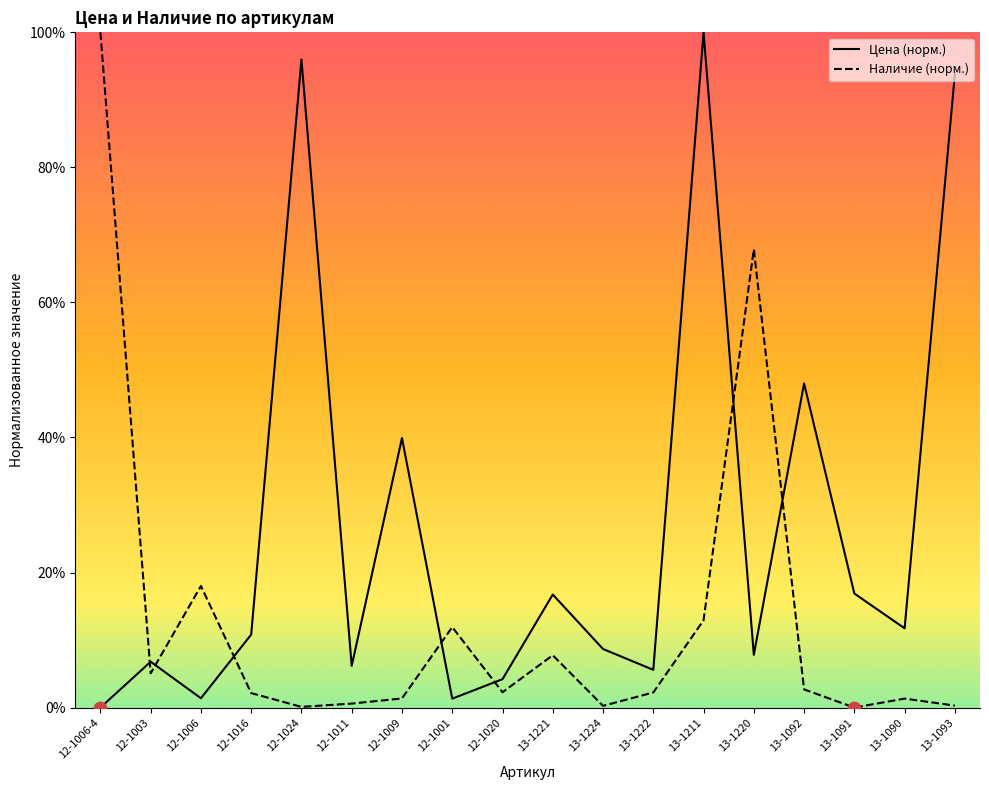

Is the value of Цена at 12-1006 greater than the value of Наличие at 13-1211?

No